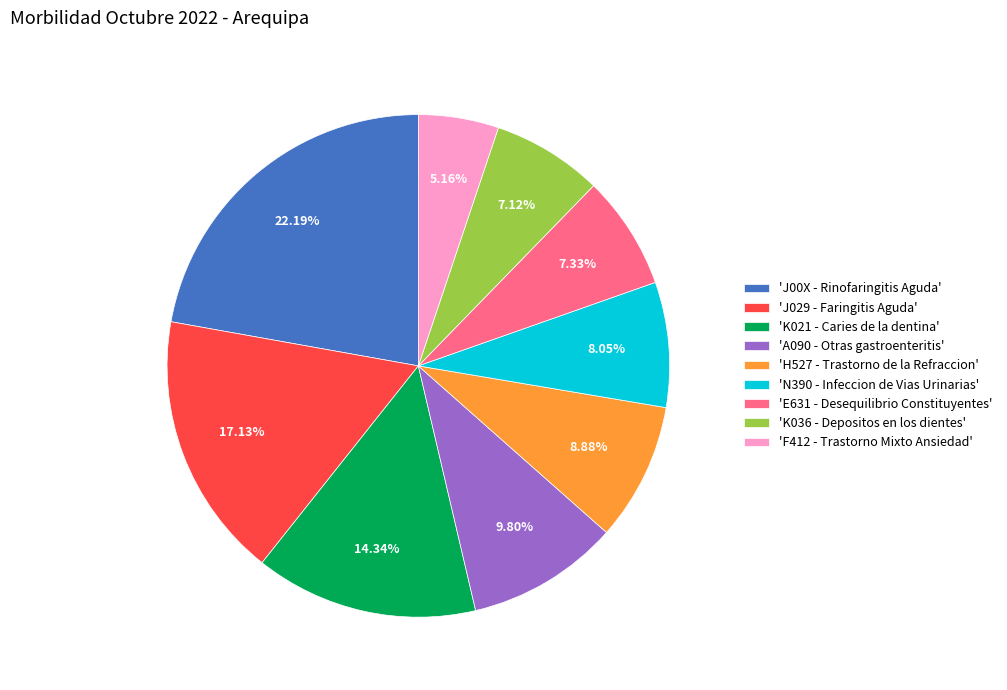

Does any single category account for the majority?

No